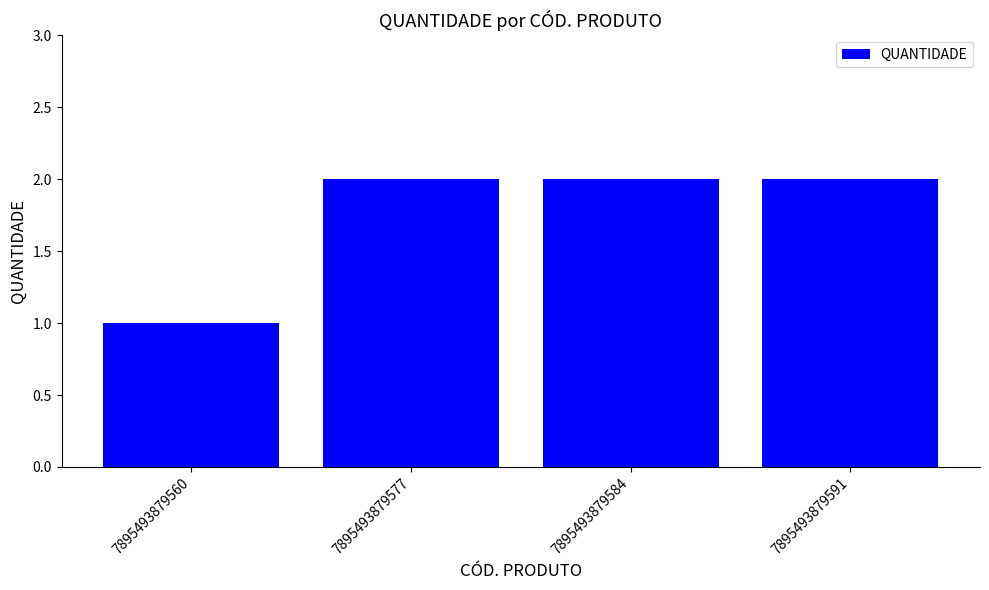

Reading right to left, extract all data points from this chart.

2	2	2	1